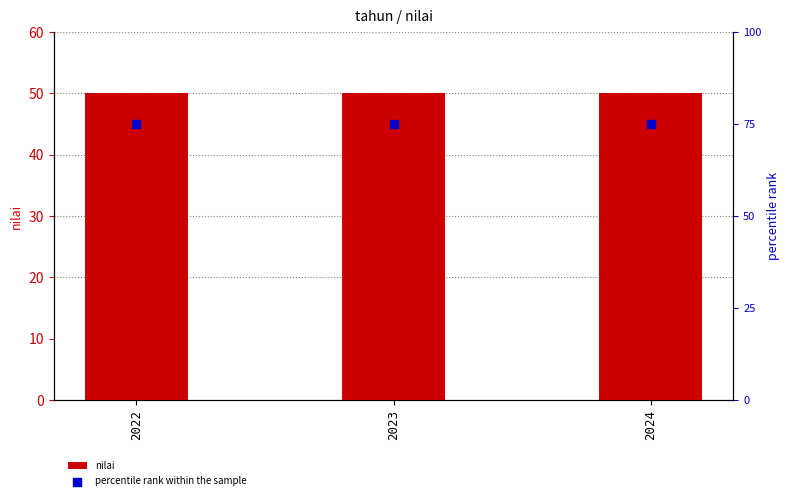

What are all the series names shown in the legend?

nilai, percentile rank within the sample